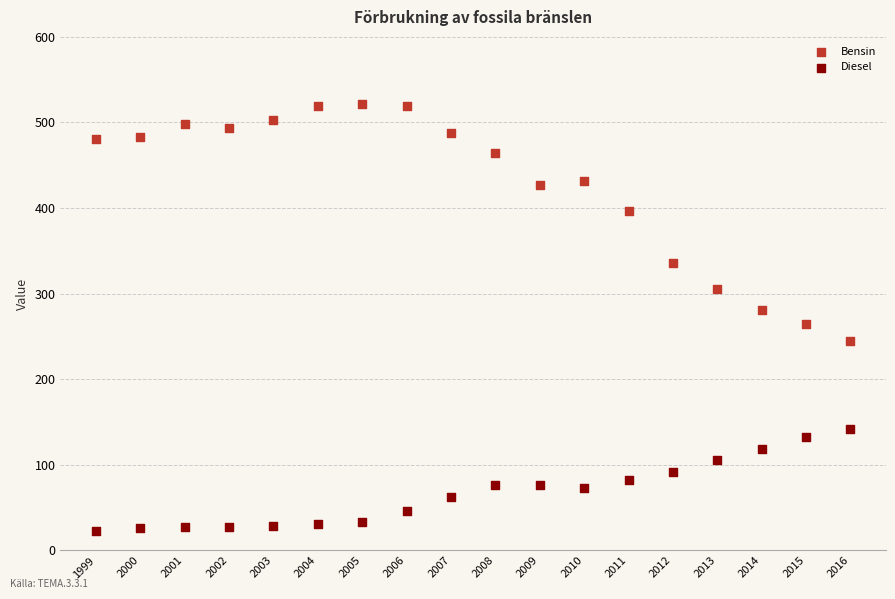

Across all data points, what is the range of X values (max minus min)?

17